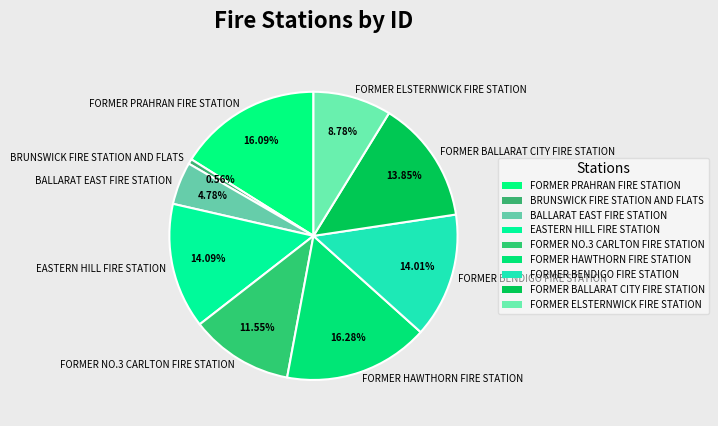

How many segments does this pie chart have?

9